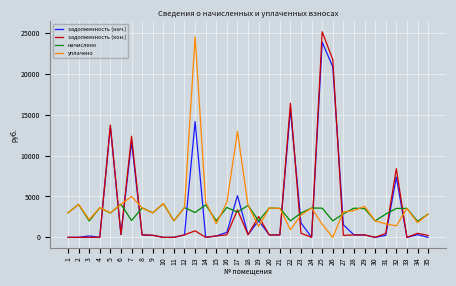

Rank the series by their maximum value, from highest to lowest.

задолженность (кон.), уплачено, задолженность (нач.), начислено